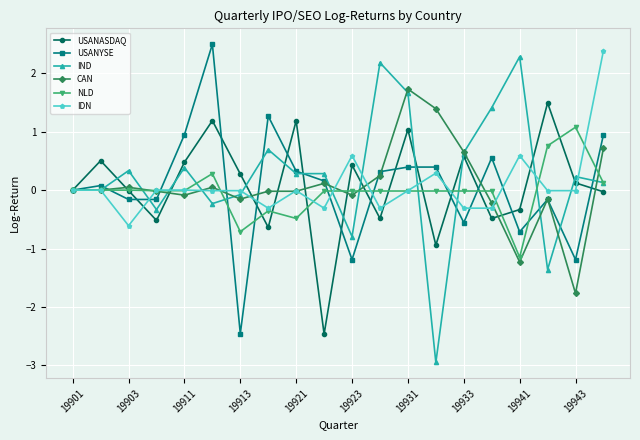

How many interior local valleys does the USANASDAQ series have?

6